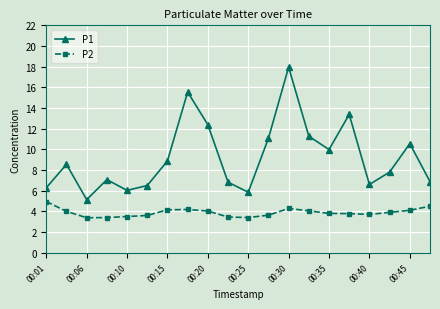

In P1, how many points are higher than both neighbors (excluding endpoints)?

6